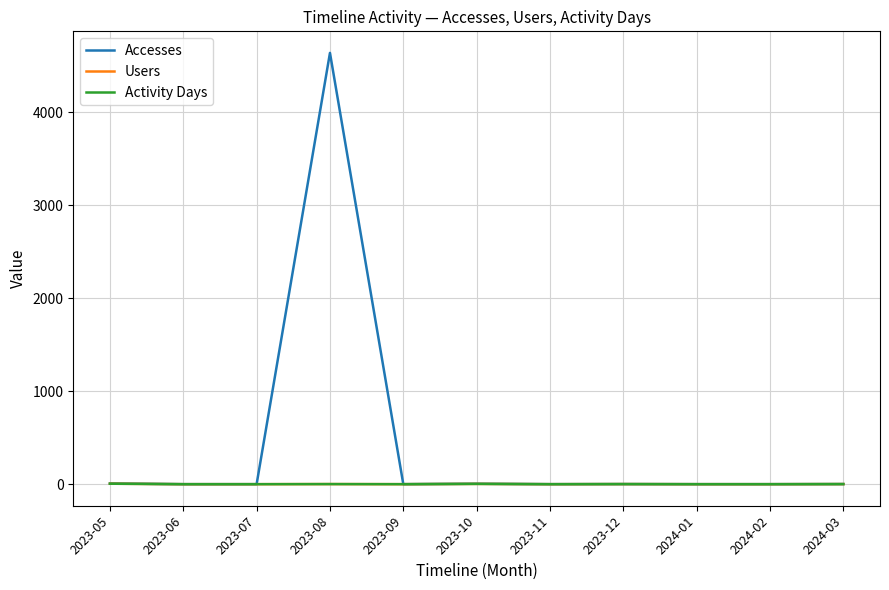

How many lines are shown in the chart?

3